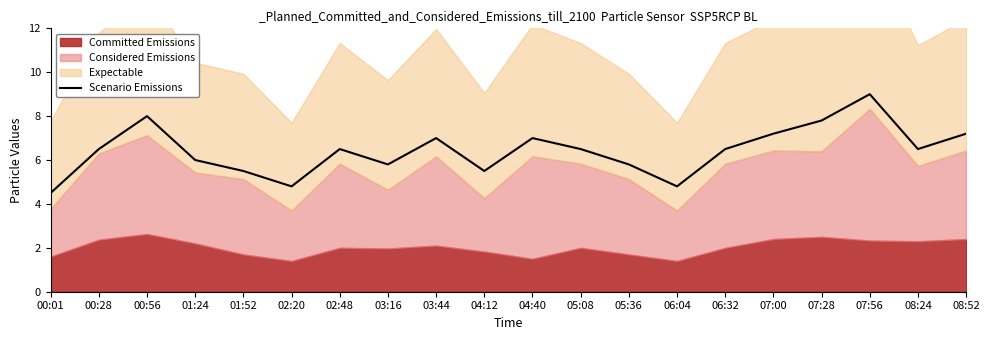

Which category has the highest value across all series?

07:56